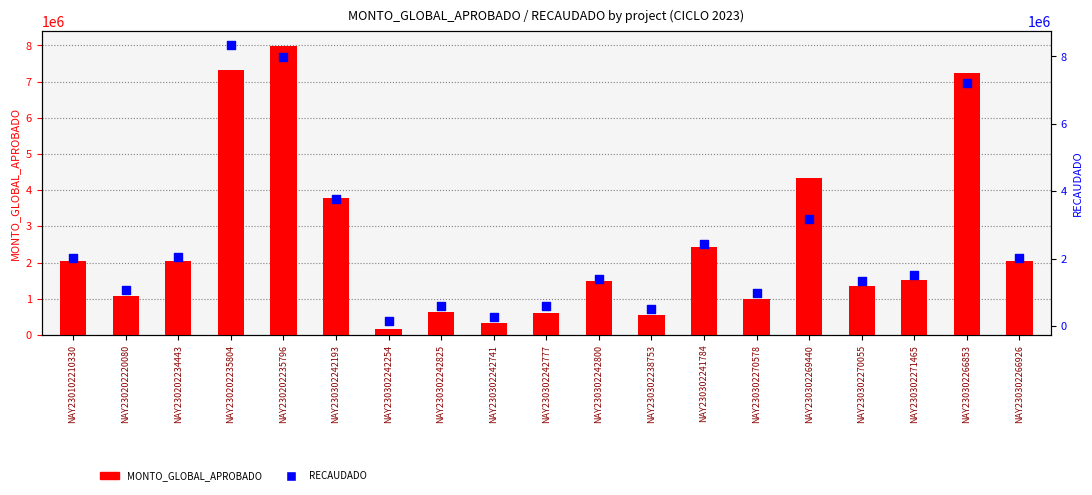

Which series contains the highest Y value?

RECAUDADO